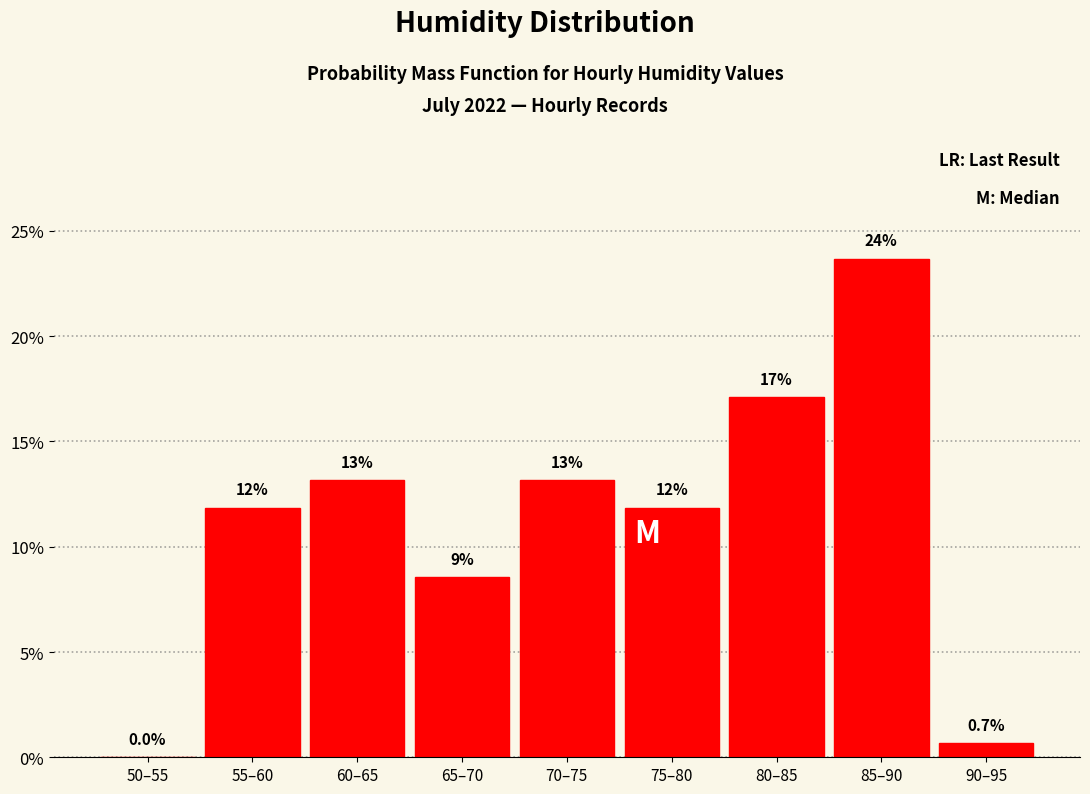

Are the bars horizontal?

No